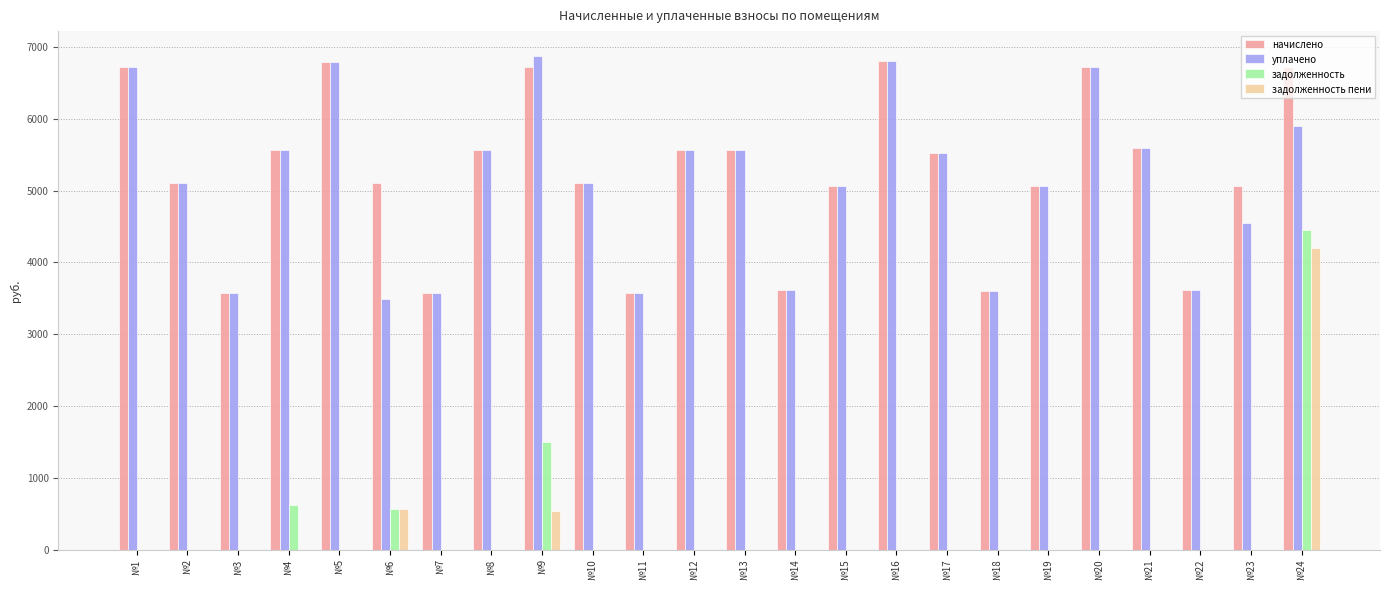

Read the задолженность value at №4.

618.2